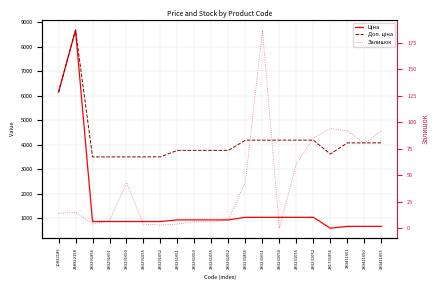

What is the maximum value shown in the chart?

8669.7